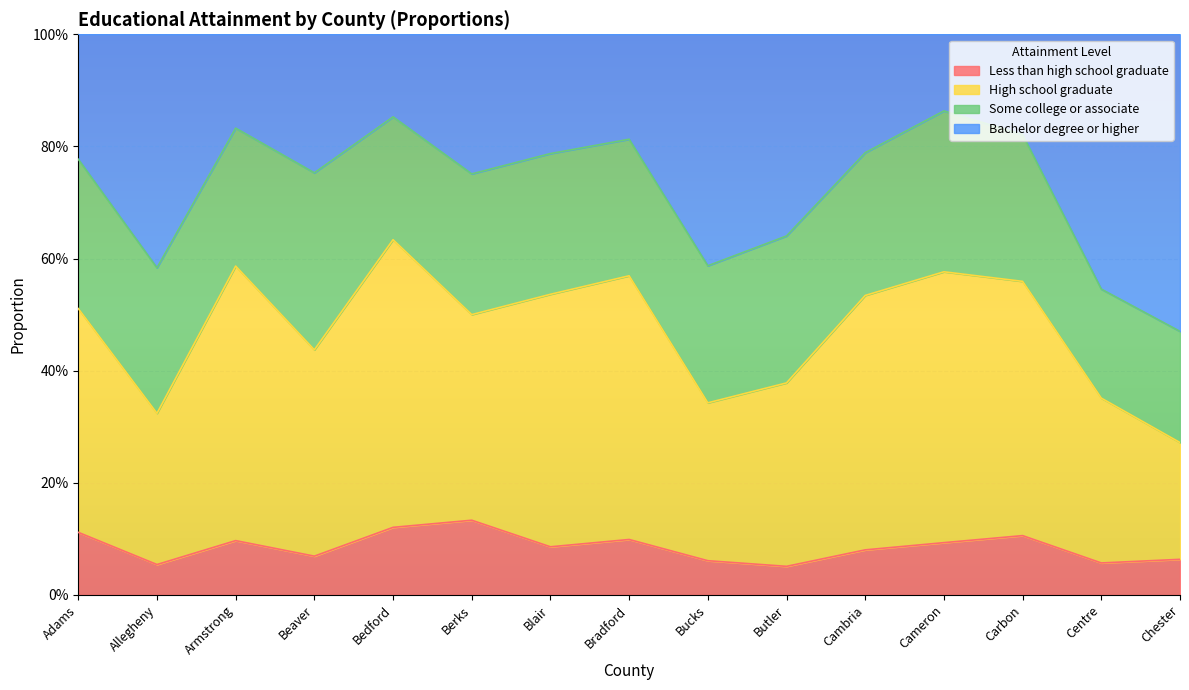

Which series changed the most between Cambria and Chester?

Bachelor degree or higher